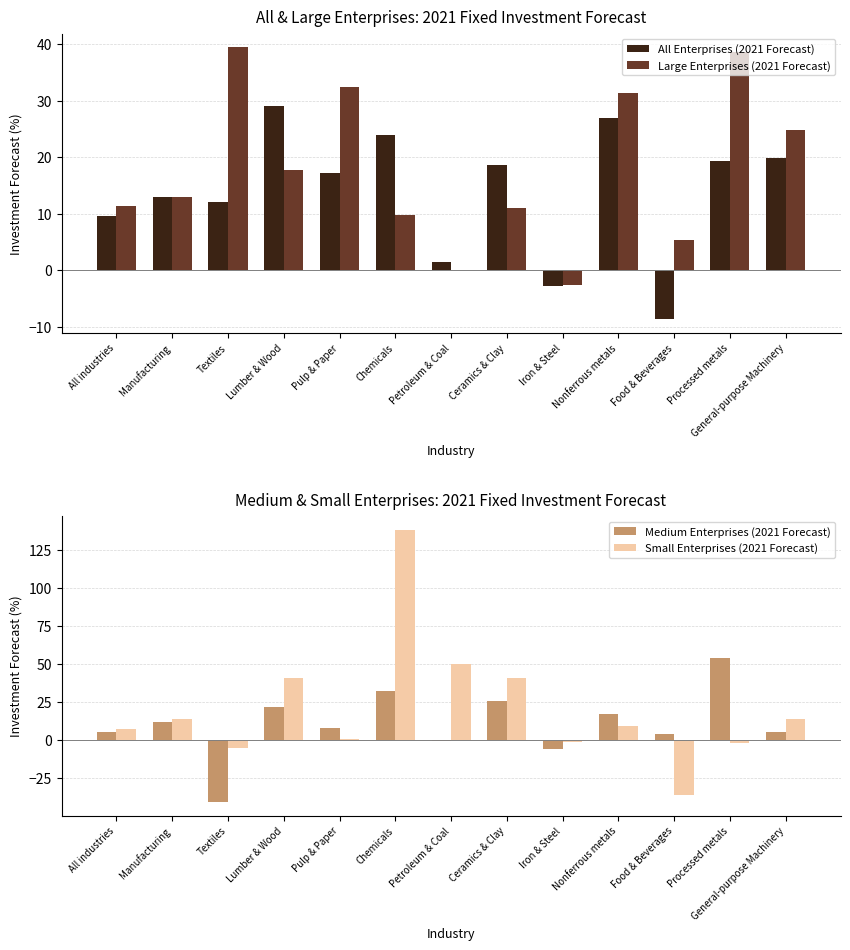

At how many categories does at least one series exceed -5?

13